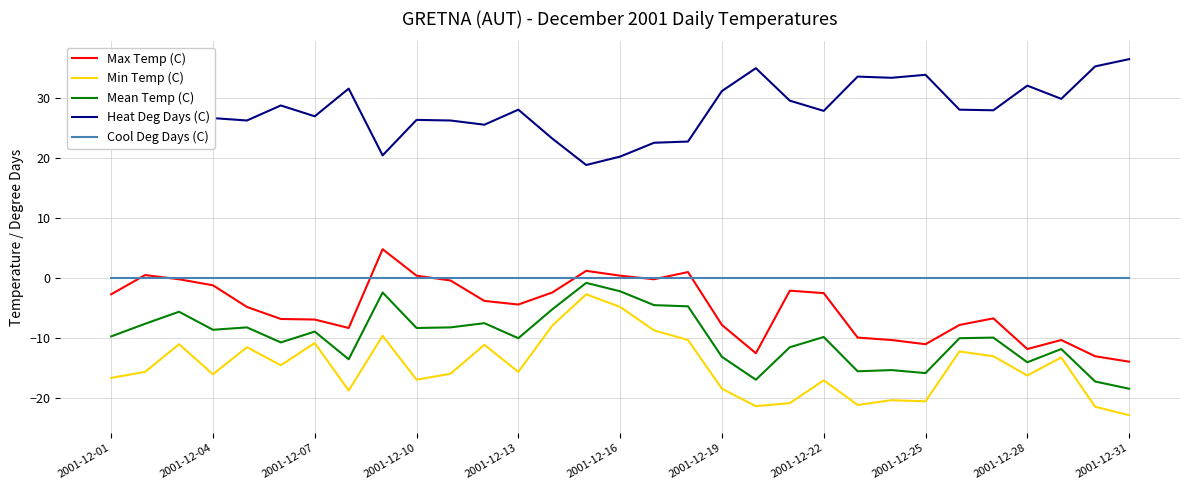

True or false: Min Temp (C) and Heat Deg Days (C) intersect in this chart.

False